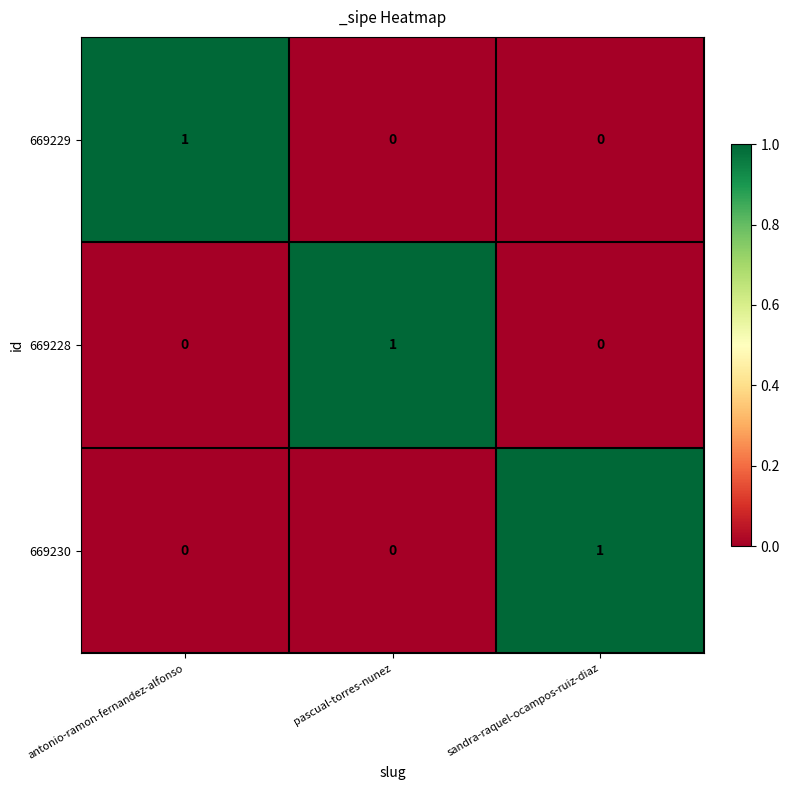

Which category has the highest value in the 669229 series?

antonio-ramon-fernandez-alfonso